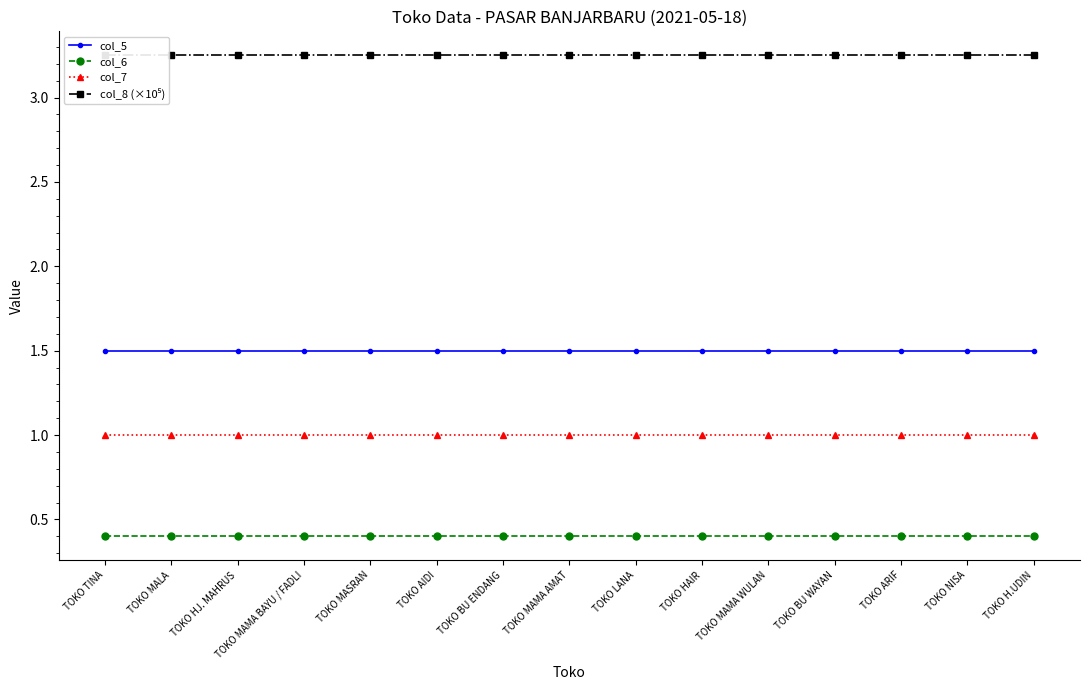

The value of col_6 at TOKO ARIF is 0.4. True or false?

True